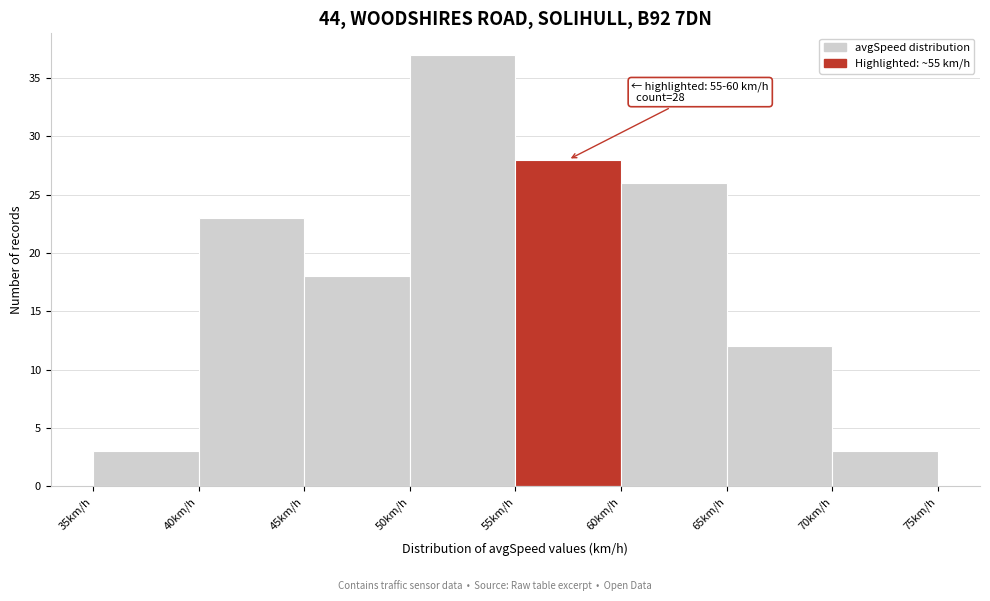

Over which range of the x-axis is the bar tallest?

50 to 55